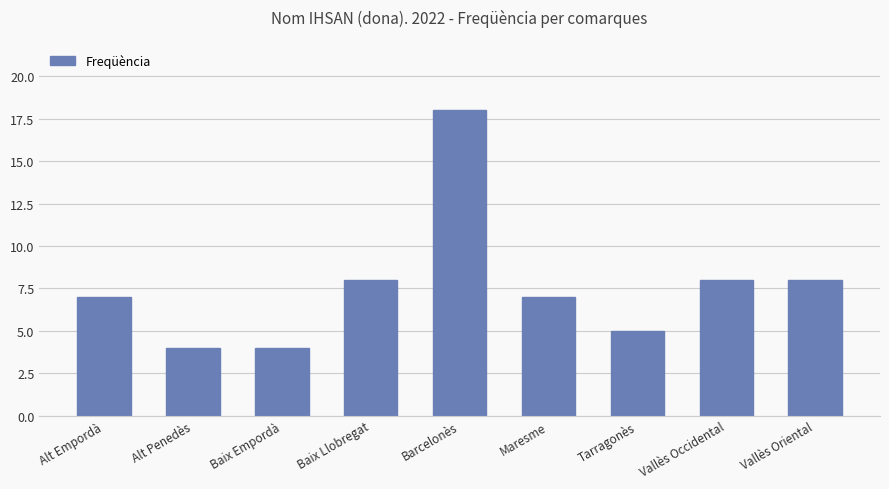

What is the difference between the values at Alt Penedès and Baix Llobregat?

4